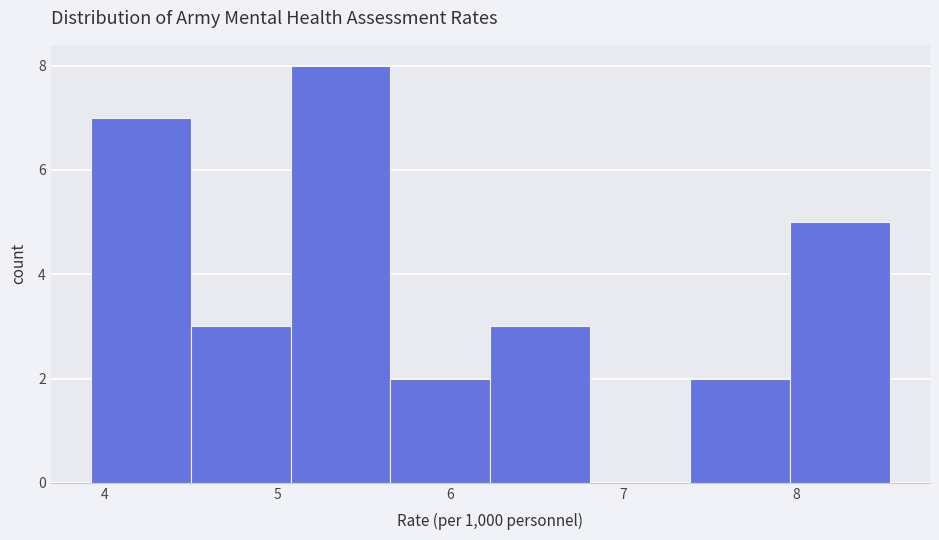

Reading left to right, list every bar in this chart as the range it spans on the x-axis followed by its height. Neither the bar edges nor the heights are printed on the chart, so give them approximately, as read against the axes.

3.9 to 4.5: 7
4.5 to 5.1: 3
5.1 to 5.7: 8
5.7 to 6.2: 2
6.2 to 6.8: 3
6.8 to 7.4: 0
7.4 to 8.0: 2
8.0 to 8.5: 5